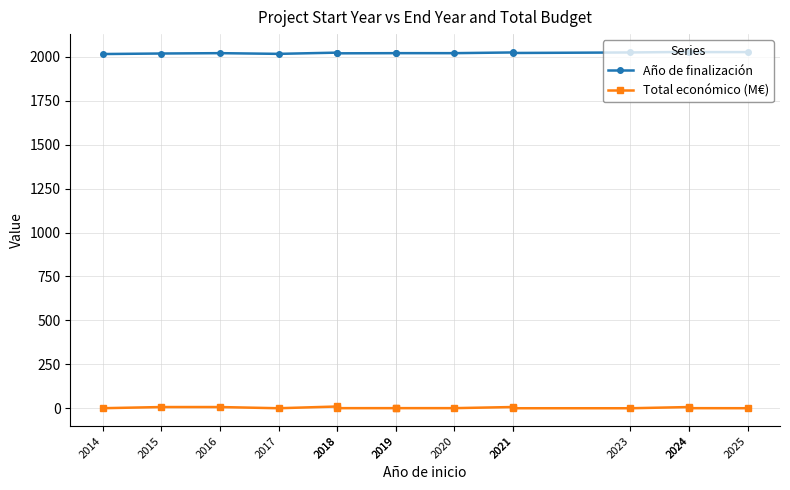

What is the difference between the maximum and second lowest values in the Total económico (M€) series?

9.9